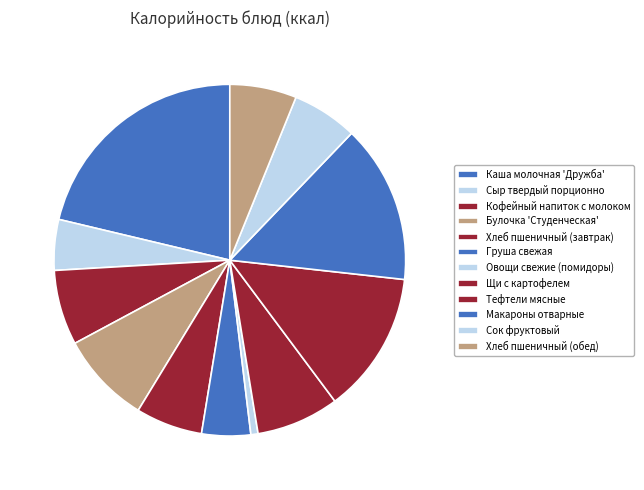

Does Овощи свежие (помидоры) account for over 50% of the chart?

No